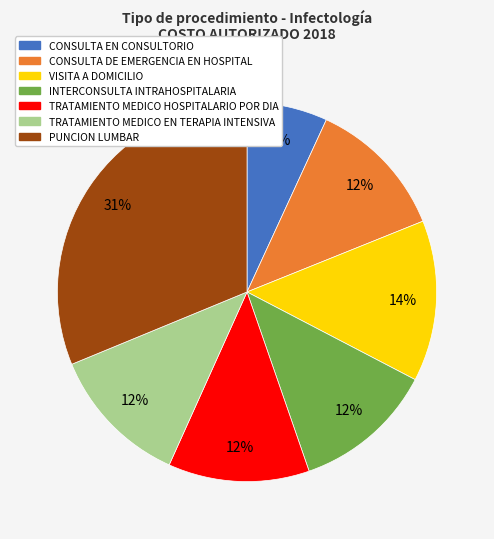

Which has a higher value, CONSULTA DE EMERGENCIA EN HOSPITAL or VISITA A DOMICILIO?

VISITA A DOMICILIO